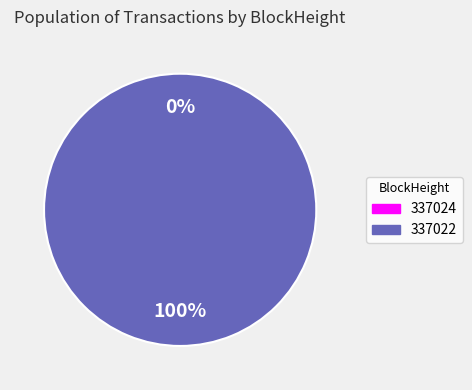

What percentage is NOT represented by 337024?

100.0%